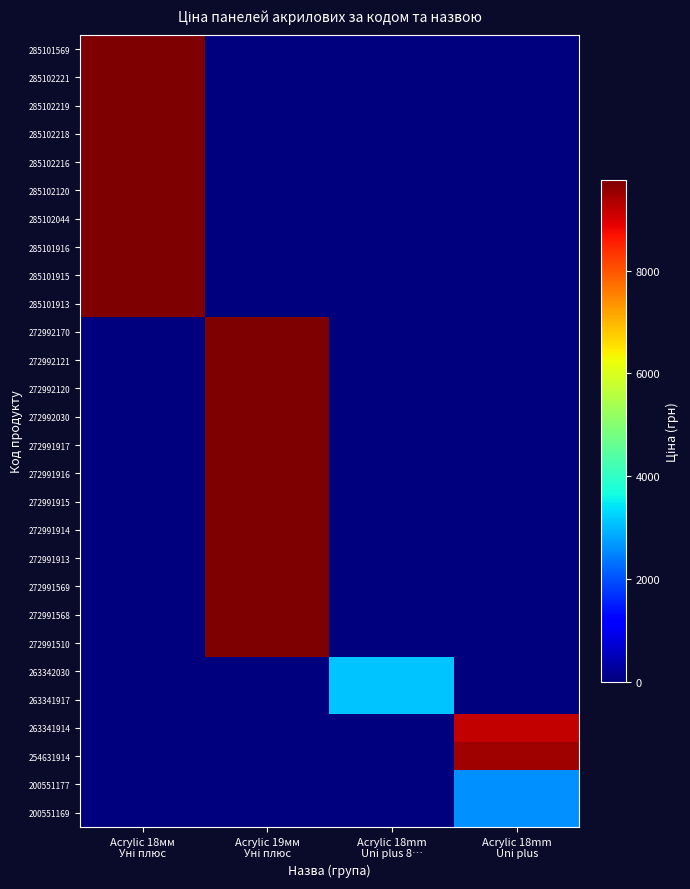

Reading left to right, list all the values displayed in this chart.

285101569: Acrylic 18мм
Уні плюс=9764.4	Acrylic 19мм
Уні плюс=0.0	Acrylic 18mm
Uni plus 8…=0.0	Acrylic 18mm
Uni plus=0.0
285102221: Acrylic 18мм
Уні плюс=9764.4	Acrylic 19мм
Уні плюс=0.0	Acrylic 18mm
Uni plus 8…=0.0	Acrylic 18mm
Uni plus=0.0
285102219: Acrylic 18мм
Уні плюс=9764.4	Acrylic 19мм
Уні плюс=0.0	Acrylic 18mm
Uni plus 8…=0.0	Acrylic 18mm
Uni plus=0.0
285102218: Acrylic 18мм
Уні плюс=9764.4	Acrylic 19мм
Уні плюс=0.0	Acrylic 18mm
Uni plus 8…=0.0	Acrylic 18mm
Uni plus=0.0
285102216: Acrylic 18мм
Уні плюс=9764.4	Acrylic 19мм
Уні плюс=0.0	Acrylic 18mm
Uni plus 8…=0.0	Acrylic 18mm
Uni plus=0.0
285102120: Acrylic 18мм
Уні плюс=9764.4	Acrylic 19мм
Уні плюс=0.0	Acrylic 18mm
Uni plus 8…=0.0	Acrylic 18mm
Uni plus=0.0
285102044: Acrylic 18мм
Уні плюс=9764.4	Acrylic 19мм
Уні плюс=0.0	Acrylic 18mm
Uni plus 8…=0.0	Acrylic 18mm
Uni plus=0.0
285101916: Acrylic 18мм
Уні плюс=9764.4	Acrylic 19мм
Уні плюс=0.0	Acrylic 18mm
Uni plus 8…=0.0	Acrylic 18mm
Uni plus=0.0
285101915: Acrylic 18мм
Уні плюс=9764.4	Acrylic 19мм
Уні плюс=0.0	Acrylic 18mm
Uni plus 8…=0.0	Acrylic 18mm
Uni plus=0.0
285101913: Acrylic 18мм
Уні плюс=9764.4	Acrylic 19мм
Уні плюс=0.0	Acrylic 18mm
Uni plus 8…=0.0	Acrylic 18mm
Uni plus=0.0
272992170: Acrylic 18мм
Уні плюс=0.0	Acrylic 19мм
Уні плюс=9764.4	Acrylic 18mm
Uni plus 8…=0.0	Acrylic 18mm
Uni plus=0.0
272992121: Acrylic 18мм
Уні плюс=0.0	Acrylic 19мм
Уні плюс=9764.4	Acrylic 18mm
Uni plus 8…=0.0	Acrylic 18mm
Uni plus=0.0
272992120: Acrylic 18мм
Уні плюс=0.0	Acrylic 19мм
Уні плюс=9764.4	Acrylic 18mm
Uni plus 8…=0.0	Acrylic 18mm
Uni plus=0.0
272992030: Acrylic 18мм
Уні плюс=0.0	Acrylic 19мм
Уні плюс=9764.4	Acrylic 18mm
Uni plus 8…=0.0	Acrylic 18mm
Uni plus=0.0
272991917: Acrylic 18мм
Уні плюс=0.0	Acrylic 19мм
Уні плюс=9764.4	Acrylic 18mm
Uni plus 8…=0.0	Acrylic 18mm
Uni plus=0.0
272991916: Acrylic 18мм
Уні плюс=0.0	Acrylic 19мм
Уні плюс=9764.4	Acrylic 18mm
Uni plus 8…=0.0	Acrylic 18mm
Uni plus=0.0
272991915: Acrylic 18мм
Уні плюс=0.0	Acrylic 19мм
Уні плюс=9764.4	Acrylic 18mm
Uni plus 8…=0.0	Acrylic 18mm
Uni plus=0.0
272991914: Acrylic 18мм
Уні плюс=0.0	Acrylic 19мм
Уні плюс=9764.4	Acrylic 18mm
Uni plus 8…=0.0	Acrylic 18mm
Uni plus=0.0
272991913: Acrylic 18мм
Уні плюс=0.0	Acrylic 19мм
Уні плюс=9764.4	Acrylic 18mm
Uni plus 8…=0.0	Acrylic 18mm
Uni plus=0.0
272991569: Acrylic 18мм
Уні плюс=0.0	Acrylic 19мм
Уні плюс=9764.4	Acrylic 18mm
Uni plus 8…=0.0	Acrylic 18mm
Uni plus=0.0
272991568: Acrylic 18мм
Уні плюс=0.0	Acrylic 19мм
Уні плюс=9764.4	Acrylic 18mm
Uni plus 8…=0.0	Acrylic 18mm
Uni plus=0.0
272991510: Acrylic 18мм
Уні плюс=0.0	Acrylic 19мм
Уні плюс=9764.4	Acrylic 18mm
Uni plus 8…=0.0	Acrylic 18mm
Uni plus=0.0
263342030: Acrylic 18мм
Уні плюс=0.0	Acrylic 19мм
Уні плюс=0.0	Acrylic 18mm
Uni plus 8…=3112.5	Acrylic 18mm
Uni plus=0.0
263341917: Acrylic 18мм
Уні плюс=0.0	Acrylic 19мм
Уні плюс=0.0	Acrylic 18mm
Uni plus 8…=3112.5	Acrylic 18mm
Uni plus=0.0
263341914: Acrylic 18мм
Уні плюс=0.0	Acrylic 19мм
Уні плюс=0.0	Acrylic 18mm
Uni plus 8…=0.0	Acrylic 18mm
Uni plus=9154.5
254631914: Acrylic 18мм
Уні плюс=0.0	Acrylic 19мм
Уні плюс=0.0	Acrylic 18mm
Uni plus 8…=0.0	Acrylic 18mm
Uni plus=9460.9
200551177: Acrylic 18мм
Уні плюс=0.0	Acrylic 19мм
Уні плюс=0.0	Acrylic 18mm
Uni plus 8…=0.0	Acrylic 18mm
Uni plus=2621.3
200551169: Acrylic 18мм
Уні плюс=0.0	Acrylic 19мм
Уні плюс=0.0	Acrylic 18mm
Uni plus 8…=0.0	Acrylic 18mm
Uni plus=2621.3